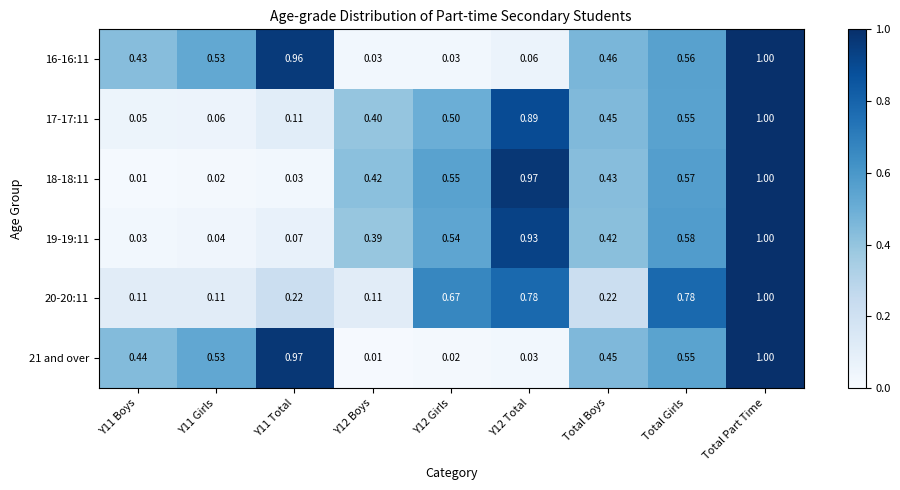

At how many categories does at least one series exceed 0?

9